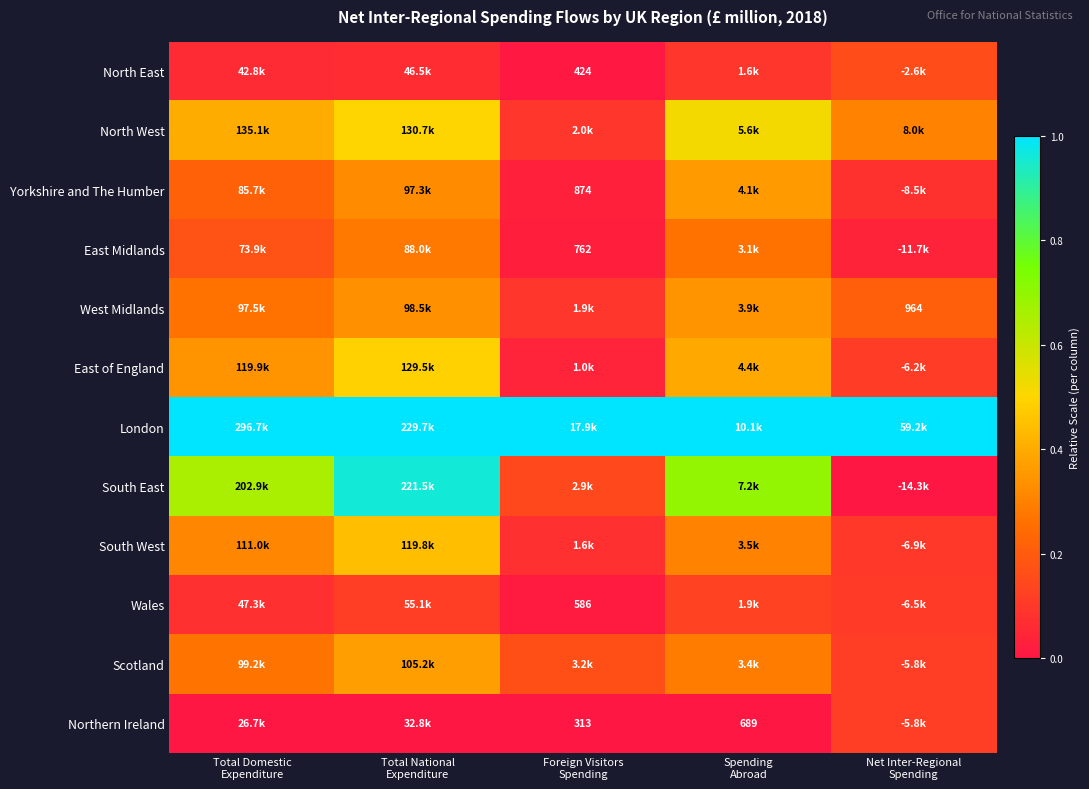

True or false: North East has a value of 0.2 at Net Inter-Regional Spending.

False